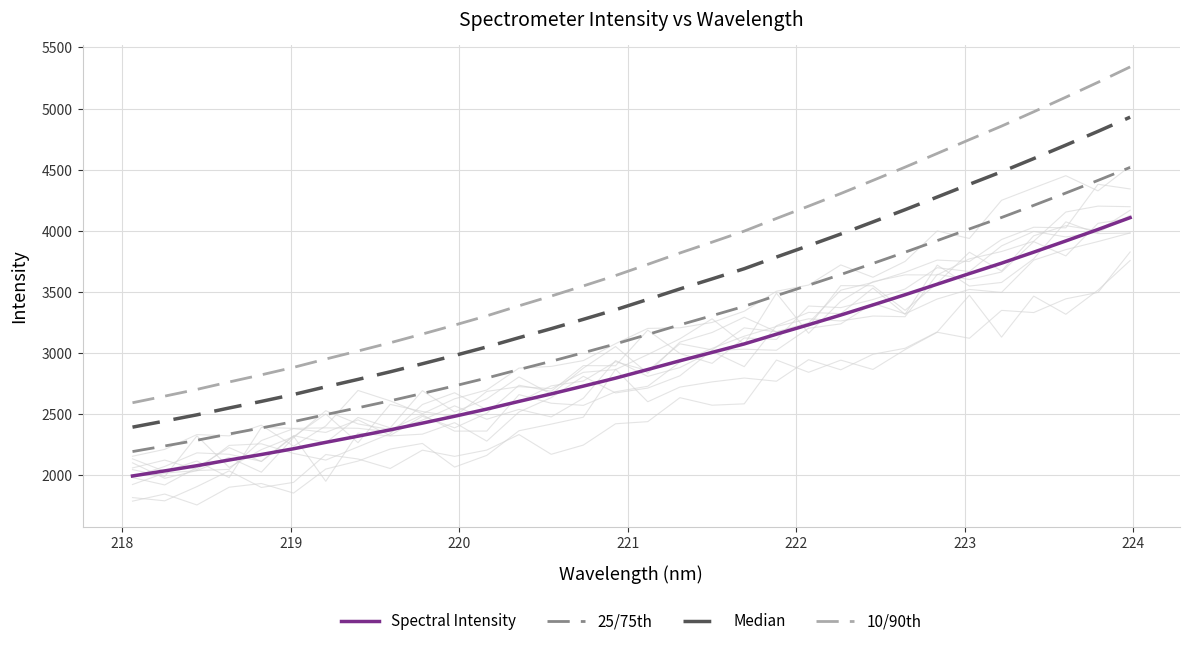

True or false: Spectral Intensity and 25/75th cross at least once.

False